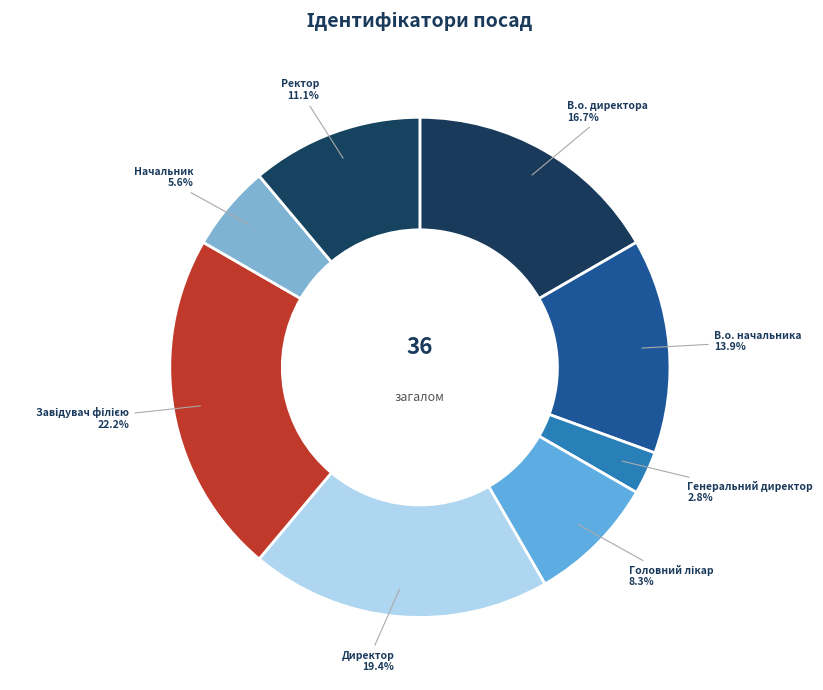

Count the number of slices in the pie.

8